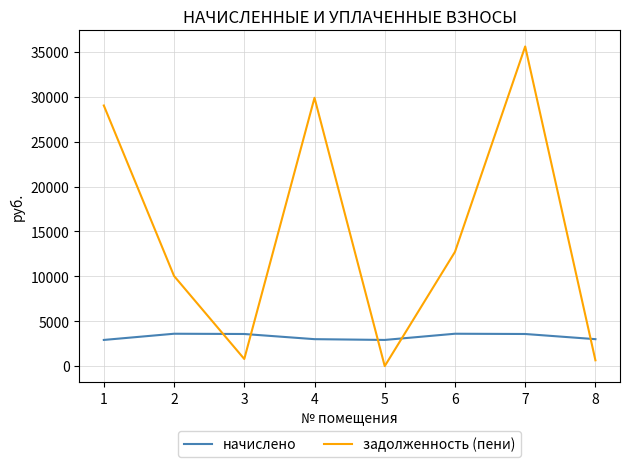

True or false: задолженность (пени) has a value of 12725.2 at 6.

True